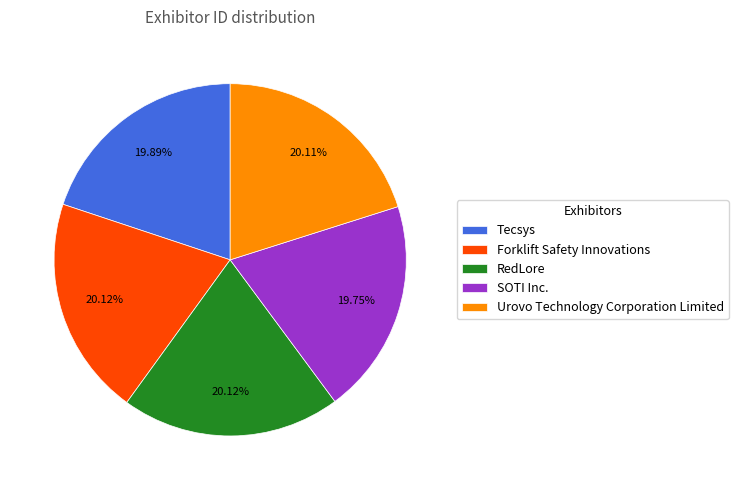

Is there a majority slice in this chart?

No